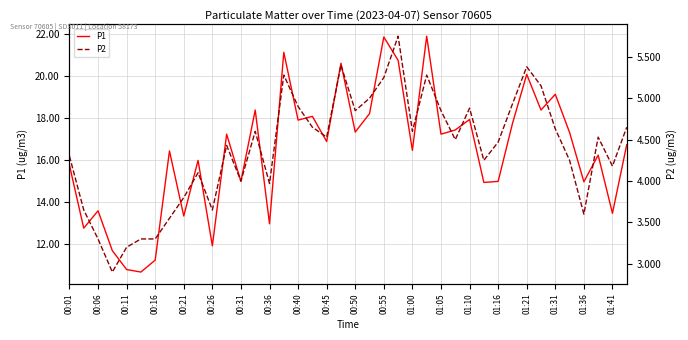

What is the maximum value for P1?

21.9